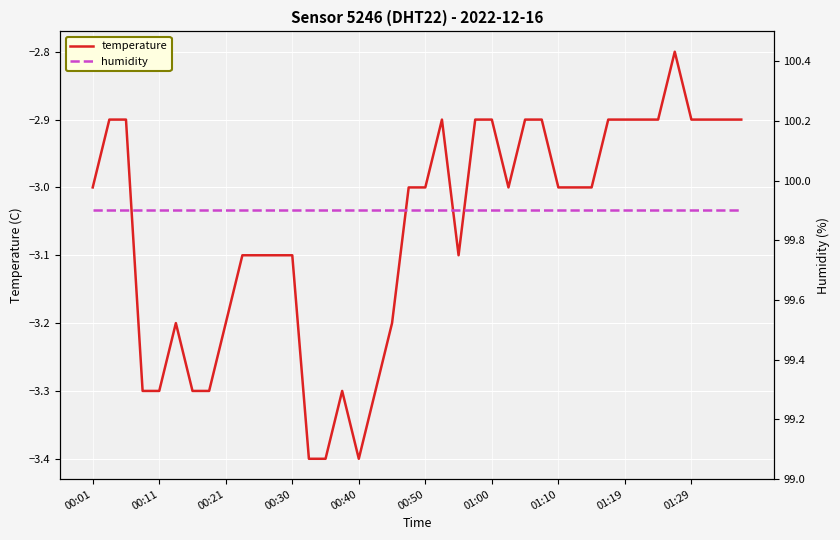

Count the number of data series in this chart.

2